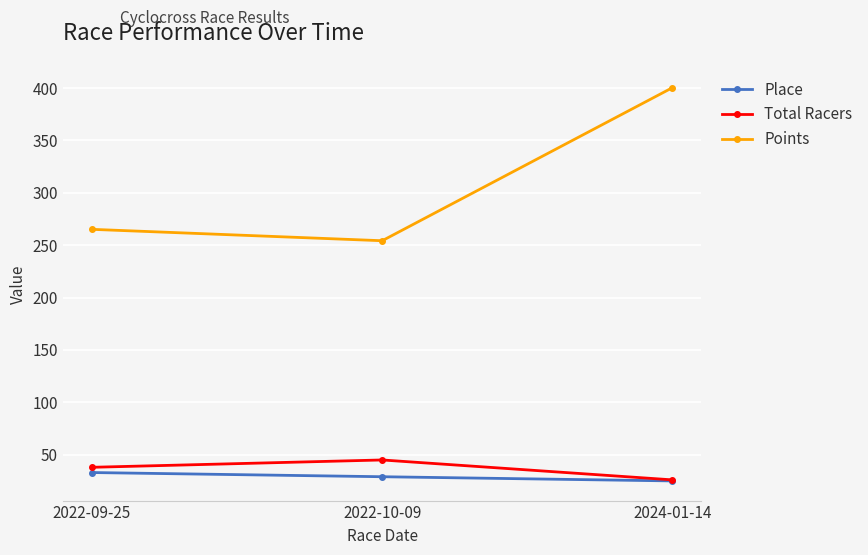

Between 2022-10-09 and 2024-01-14, which series saw the biggest shift?

Points